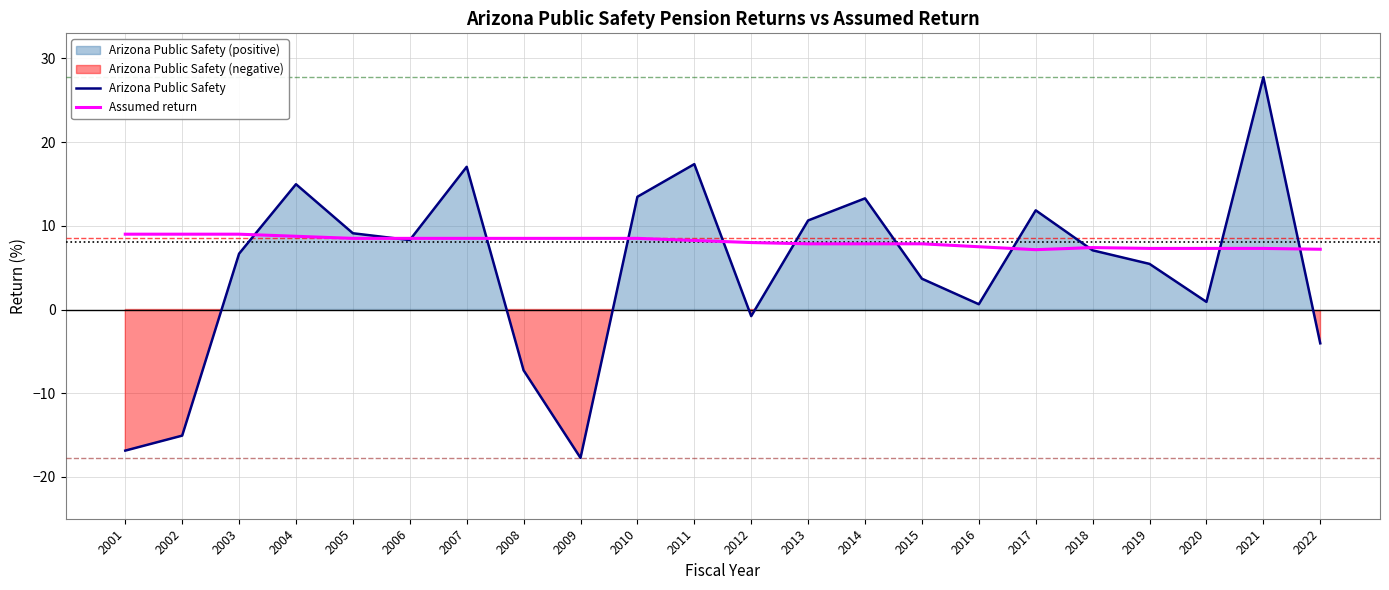

Where is the first local minimum for Arizona Public Safety?

2006